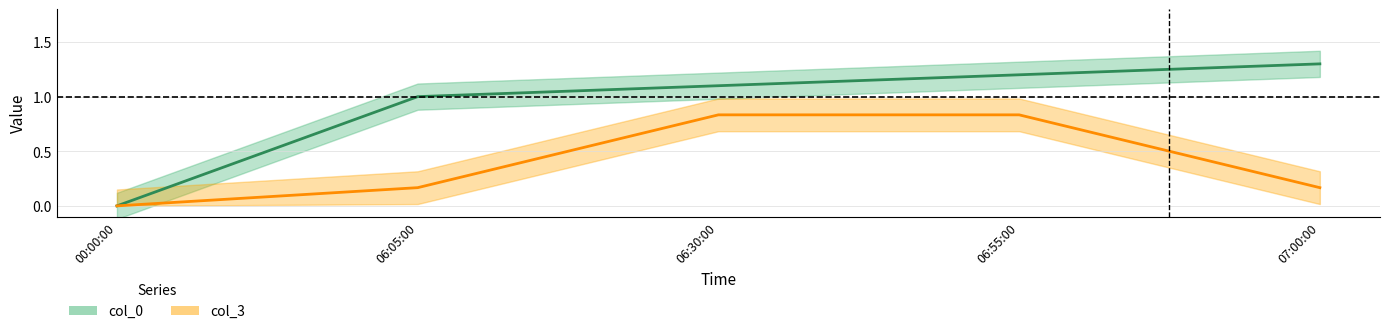

Does the chart display data point markers on the line(s)?

No